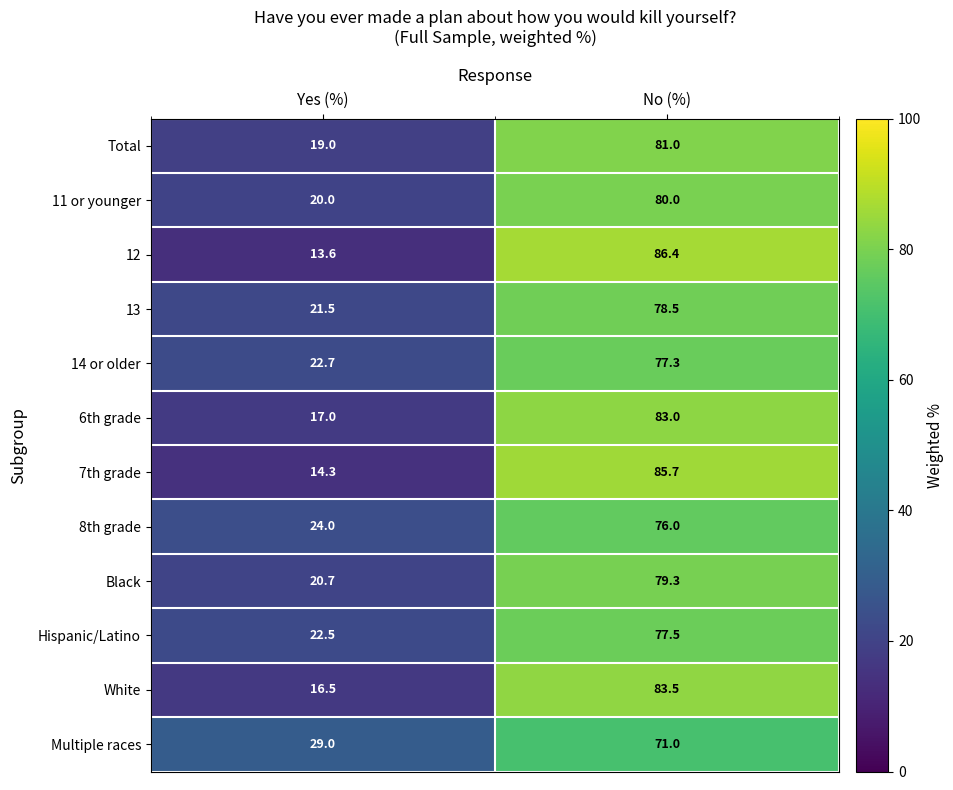

Reading right to left, list all the values displayed in this chart.

Total: 81.0	19.0
11 or younger: 80.0	20.0
12: 86.4	13.6
13: 78.5	21.5
14 or older: 77.3	22.7
6th grade: 83.0	17.0
7th grade: 85.7	14.3
8th grade: 76.0	24.0
Black: 79.3	20.7
Hispanic/Latino: 77.5	22.5
White: 83.5	16.5
Multiple races: 71.0	29.0